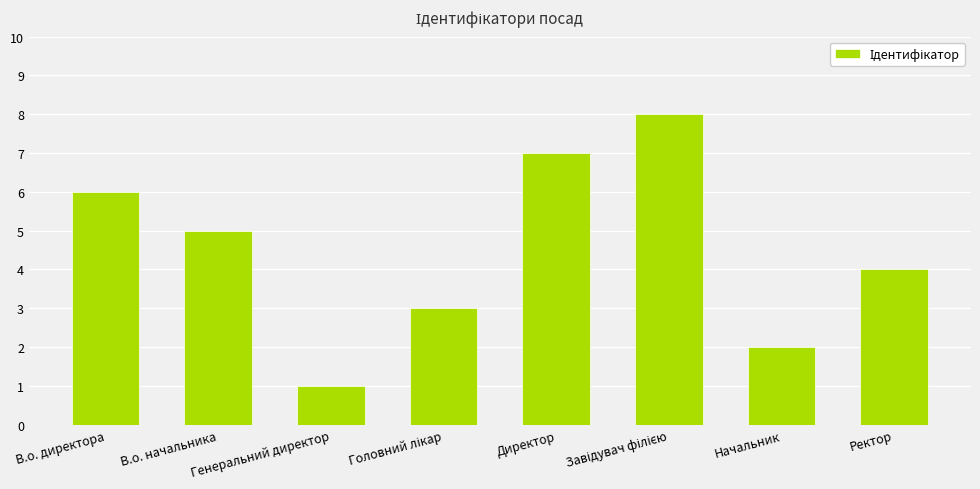

At which label is the value closest to 4?

Ректор